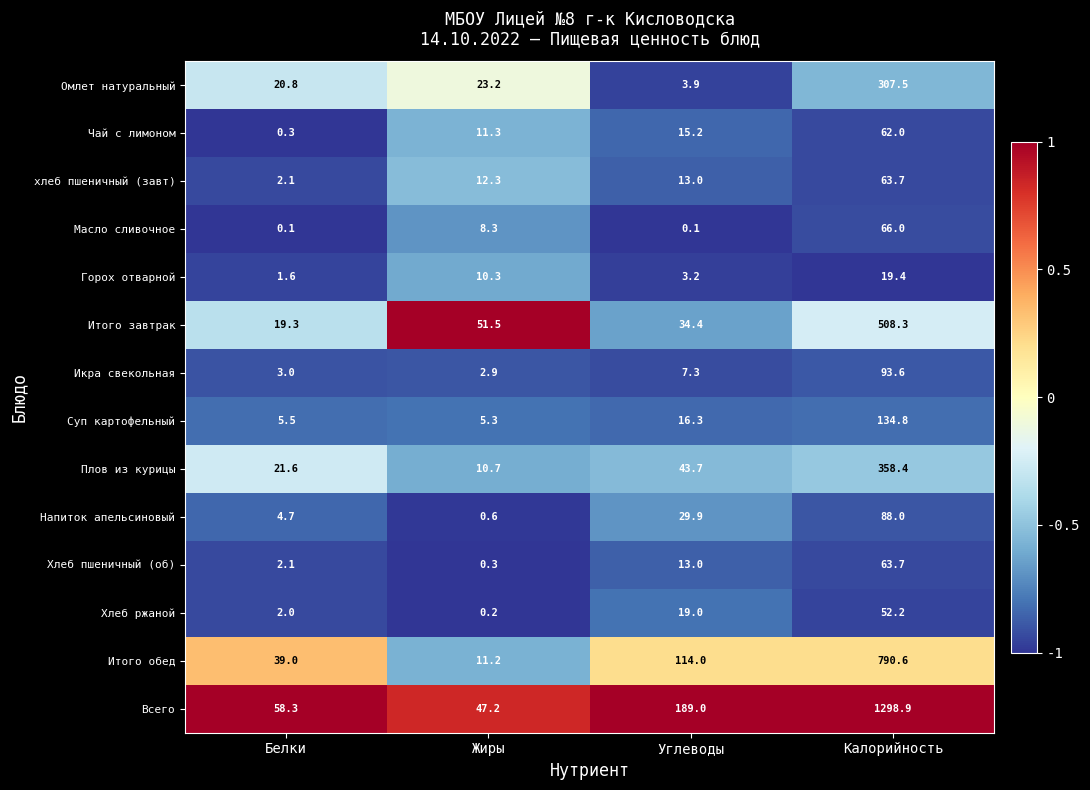

The value of Суп картофельный at Жиры is 7.3. True or false?

False